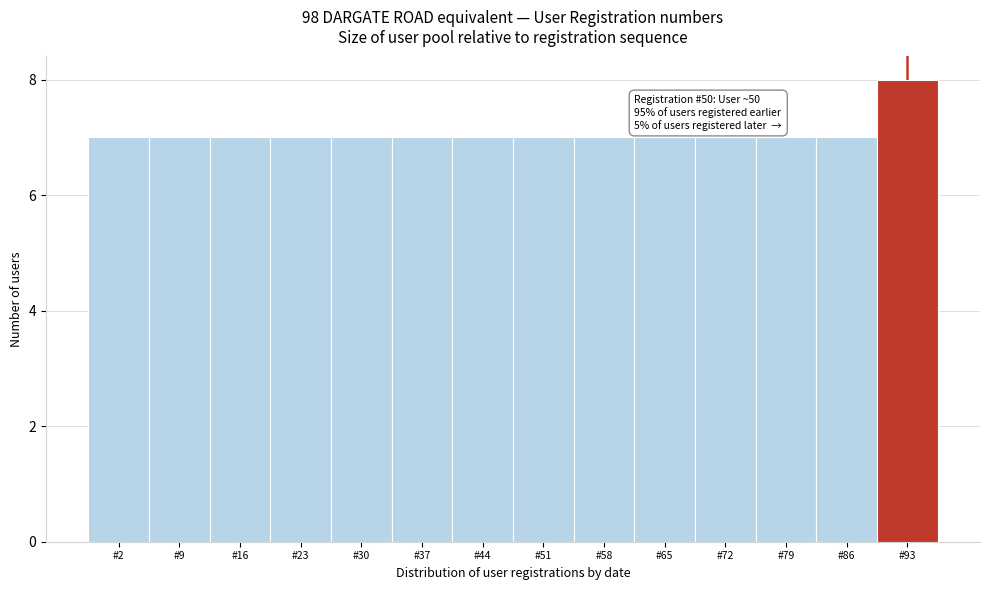

Reading left to right, what are all the values shown in this chart?

#2=7	#9=7	#16=7	#23=7	#30=7	#37=7	#44=7	#51=7	#58=7	#65=7	#72=7	#79=7	#86=7	#93=8